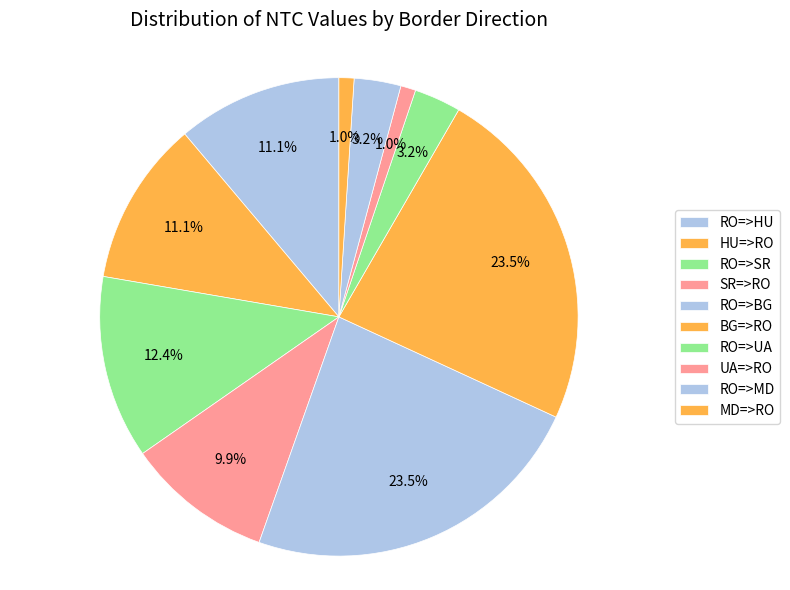

What is the ratio of the value at HU=>RO to the value at RO=>BG?

0.5